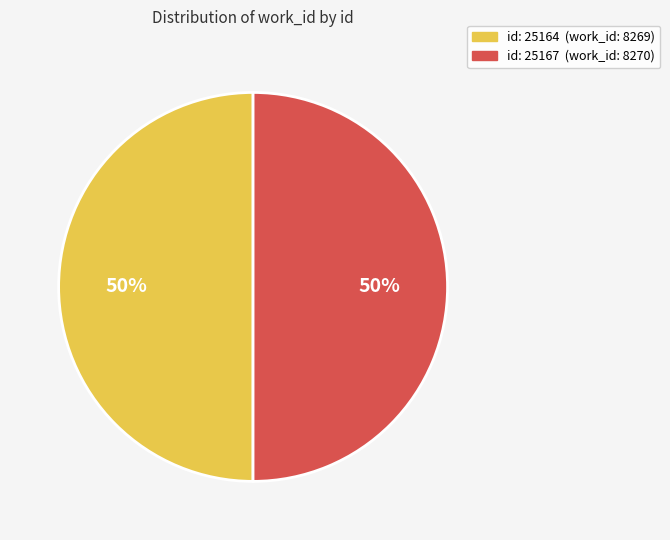

How many segments does this pie chart have?

2